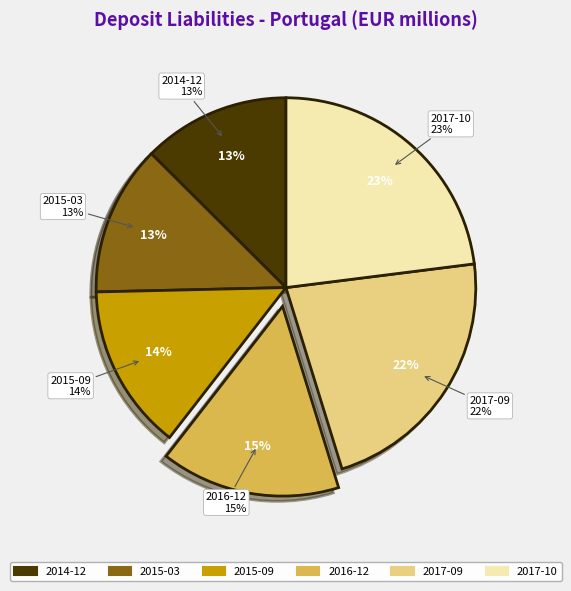

Is there a majority slice in this chart?

No